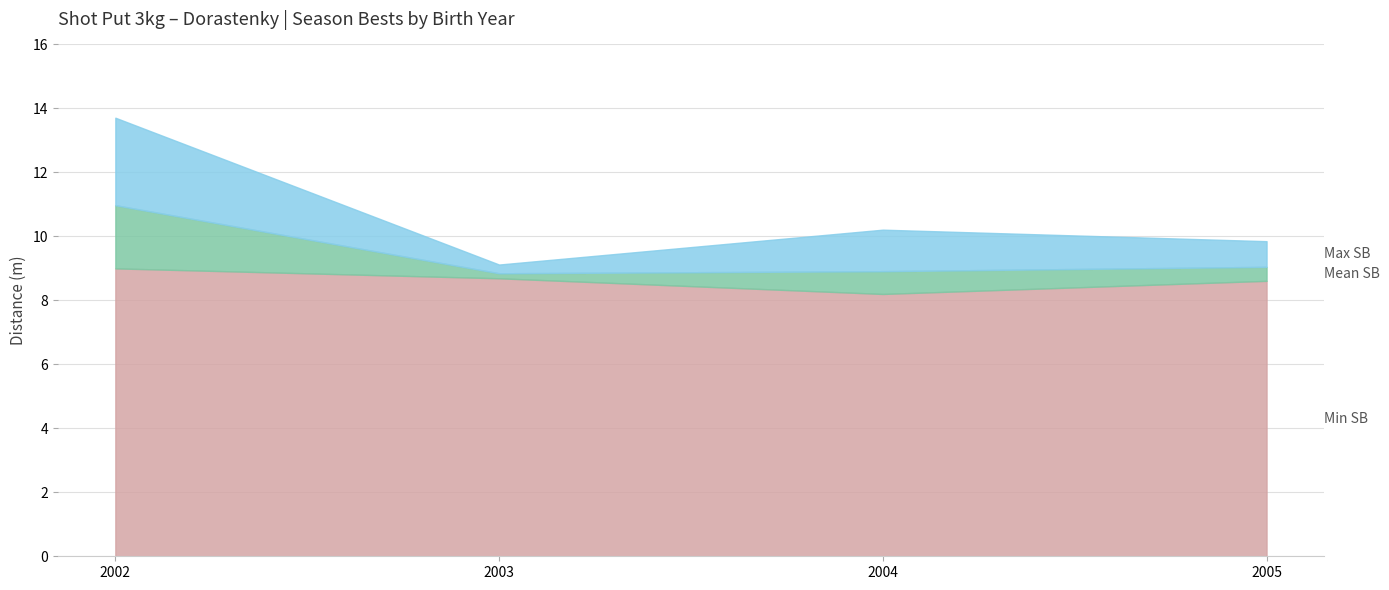

What is the total value across all series at 2002?

13.7